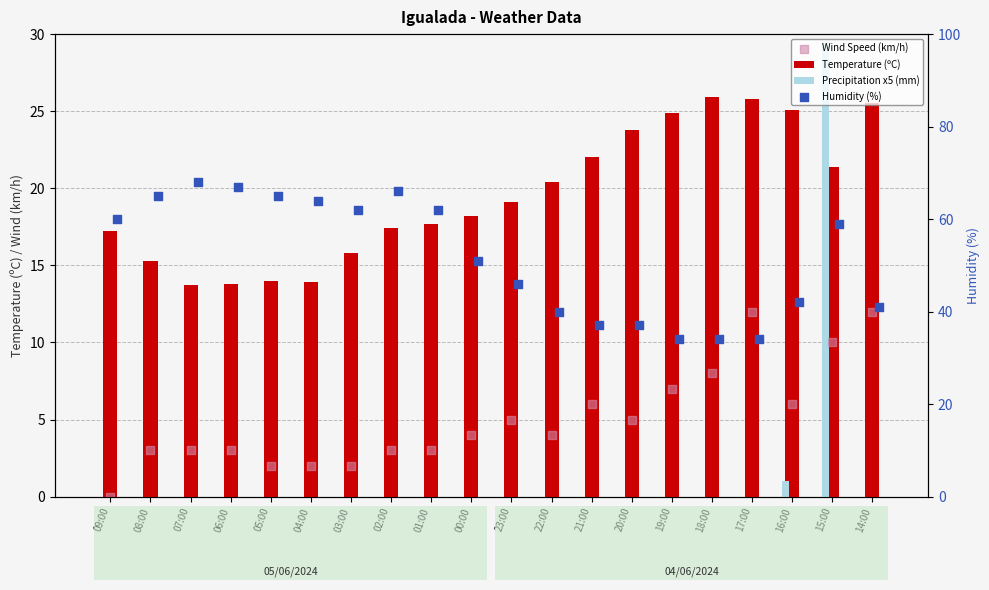

Which series reaches the minimum Y coordinate?

Precipitation x5 (mm)